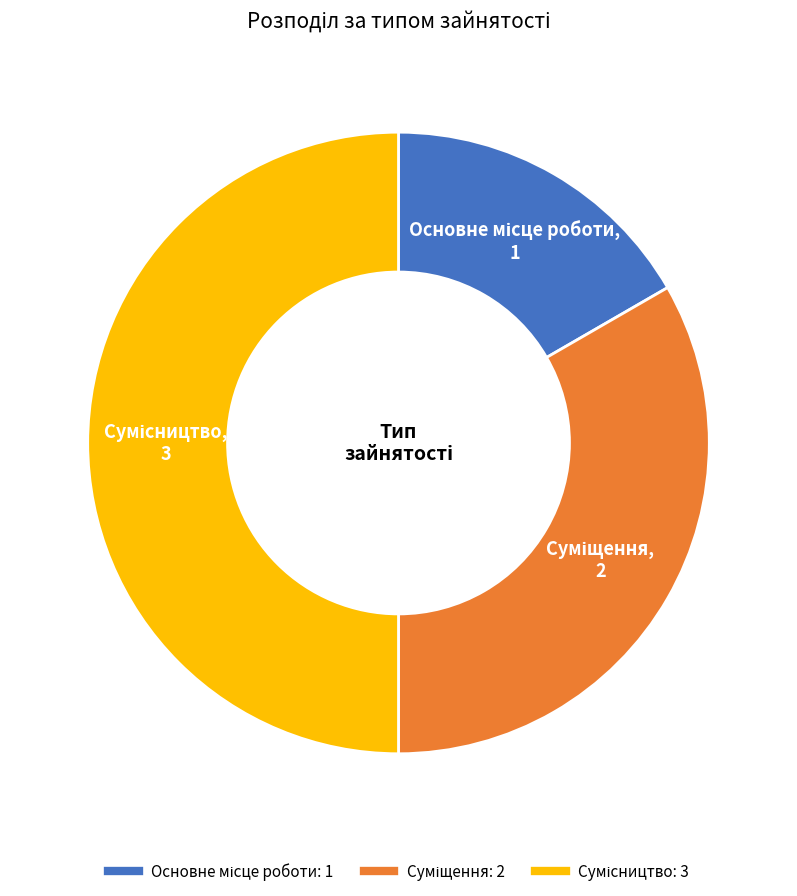

How many slices are in this pie chart?

3